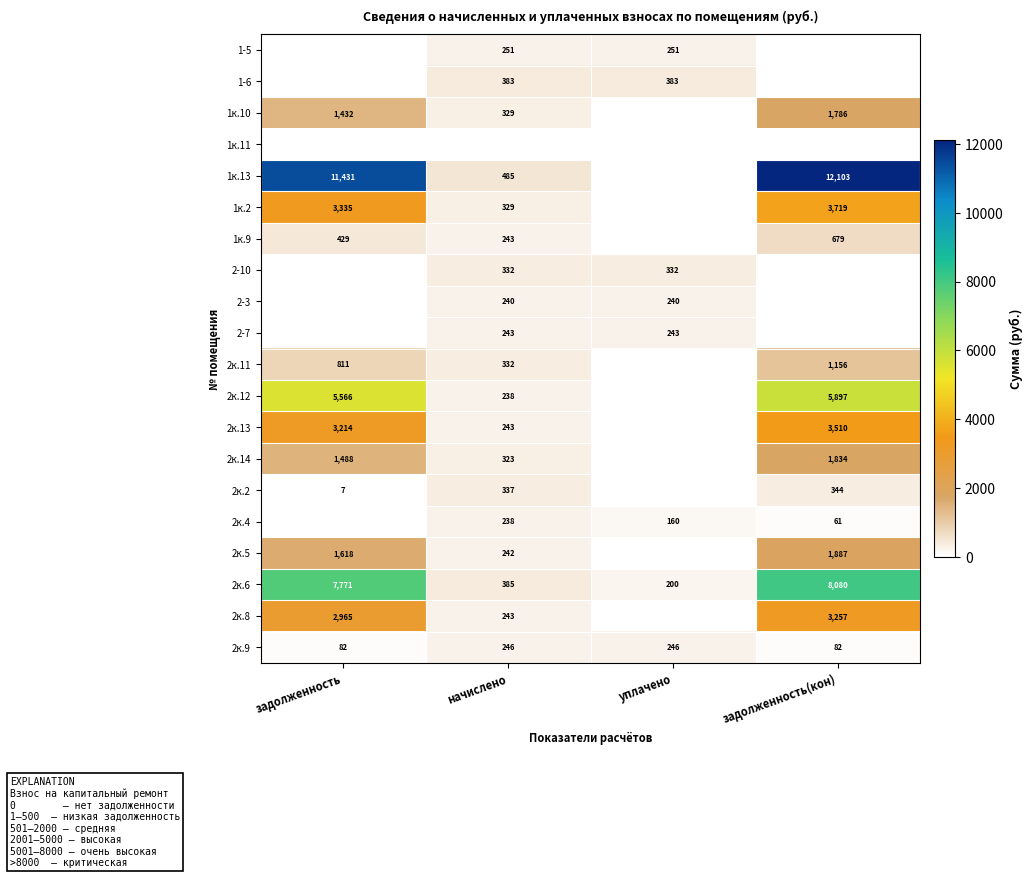

Is it true that 1к.2 equals 3335 at задолженность?

True